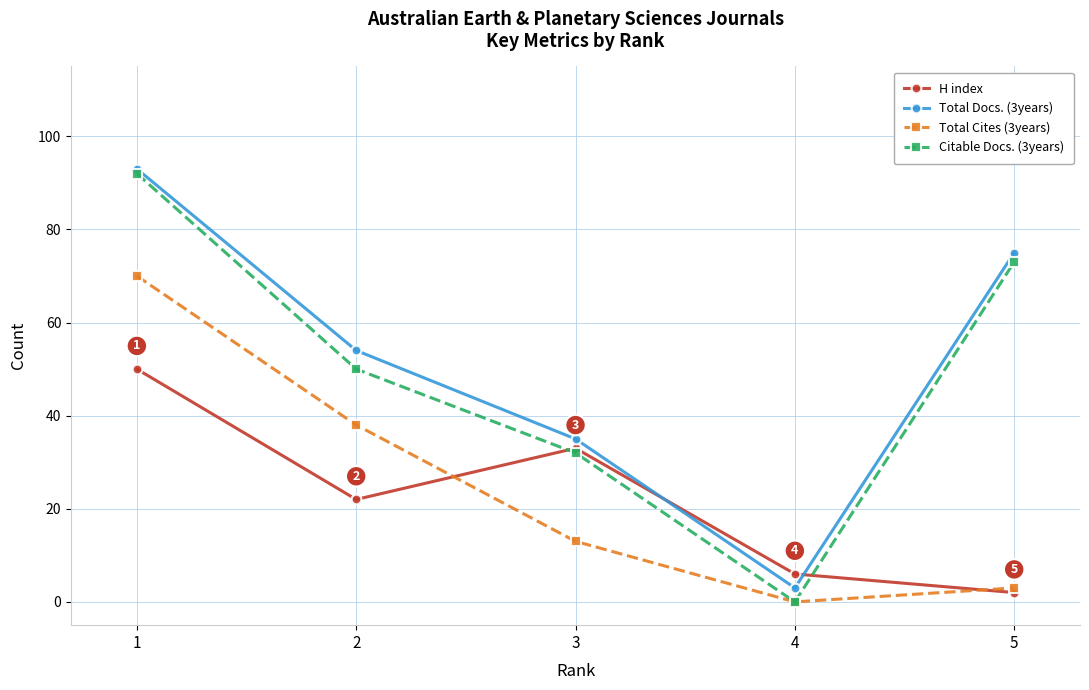

Where is Total Docs. (3years) nearest to the value 48?

2